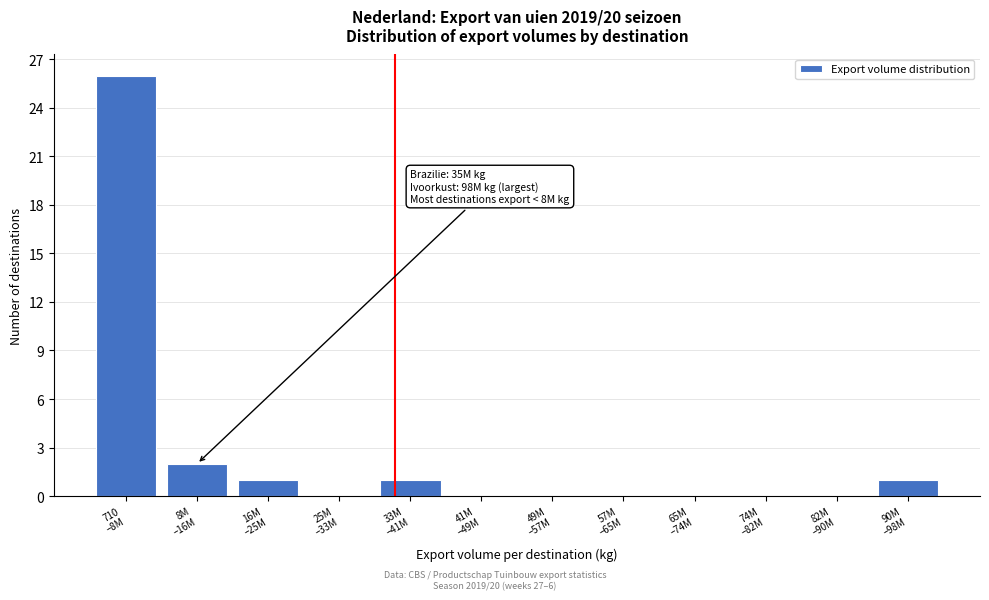

What is the greatest value displayed?

26